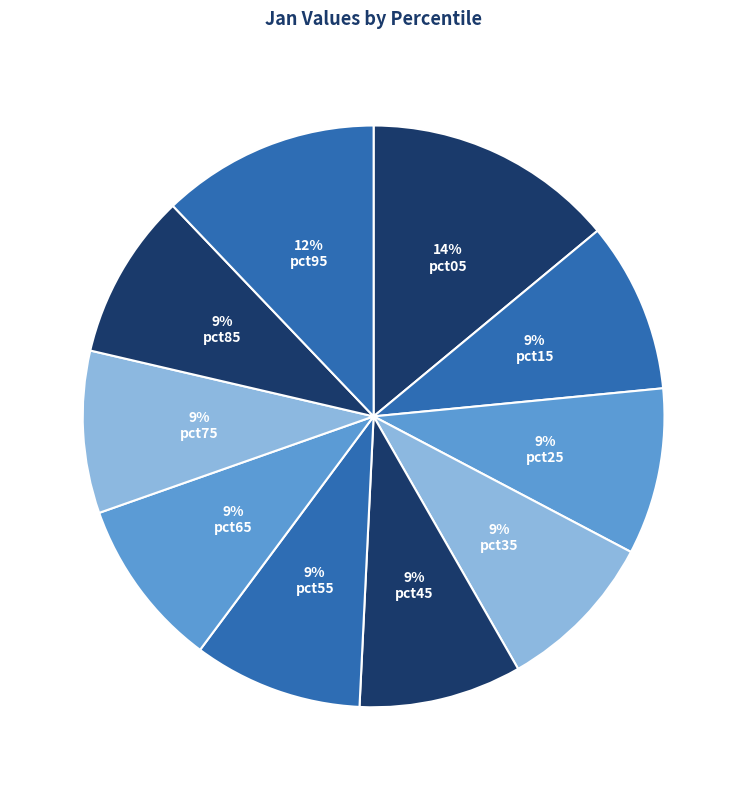

To the nearest percent, what is the difference between the largest and smallest slice percentages?

5%